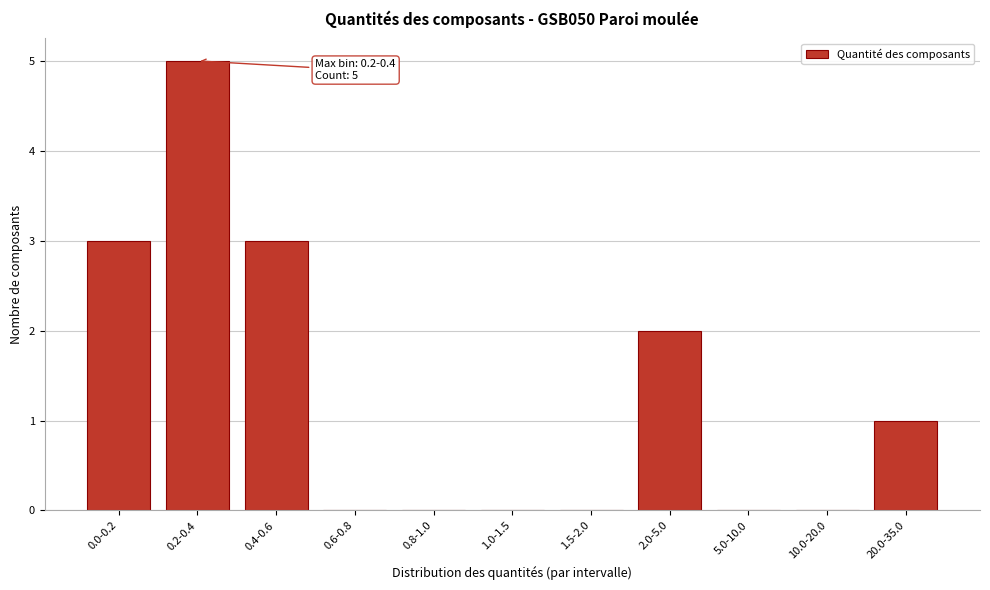

Reading left to right, extract all data points from this chart.

0.0-0.2=3	0.2-0.4=5	0.4-0.6=3	0.6-0.8=0	0.8-1.0=0	1.0-1.5=0	1.5-2.0=0	2.0-5.0=2	5.0-10.0=0	10.0-20.0=0	20.0-35.0=1